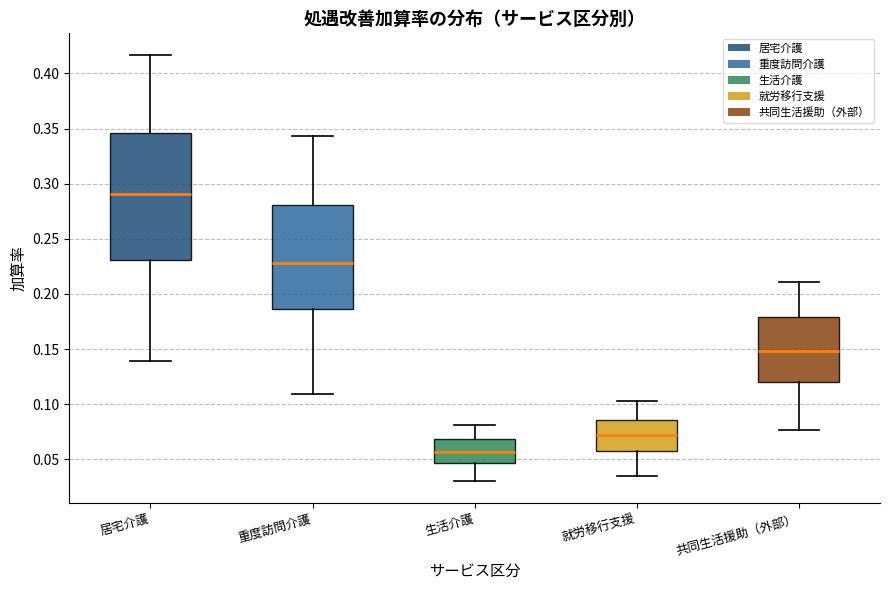

Which box is the tallest, from its lower edge to its upper edge?

居宅介護